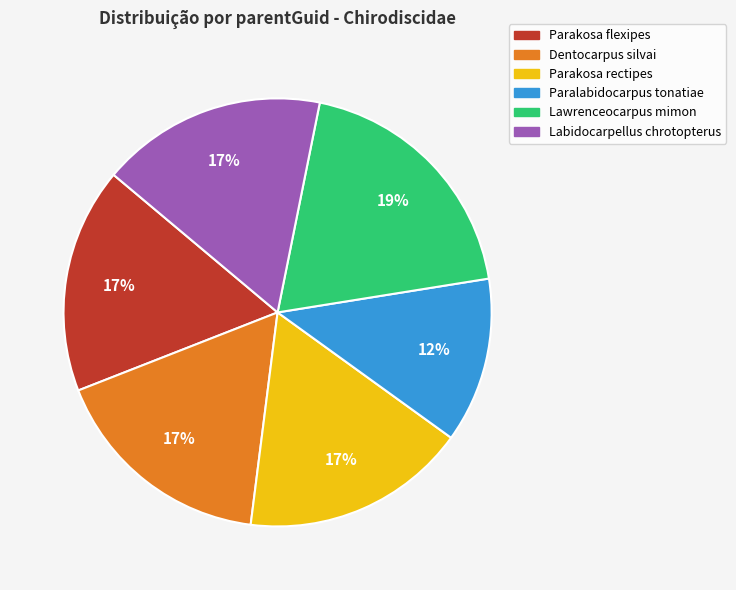

What percentage is the Paralabidocarpus tonatiae slice, to the nearest percent?

12%